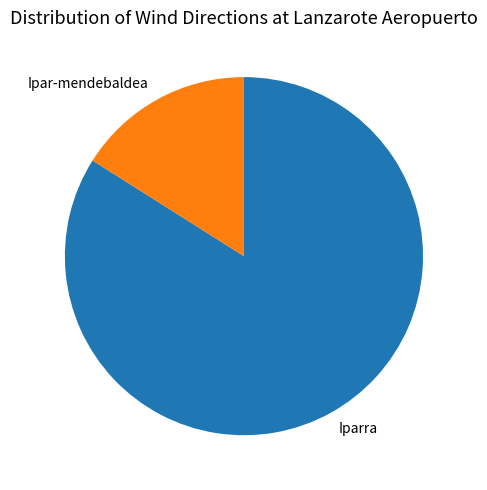

Rank the categories by value from lowest to highest.

Ipar-mendebaldea, Iparra